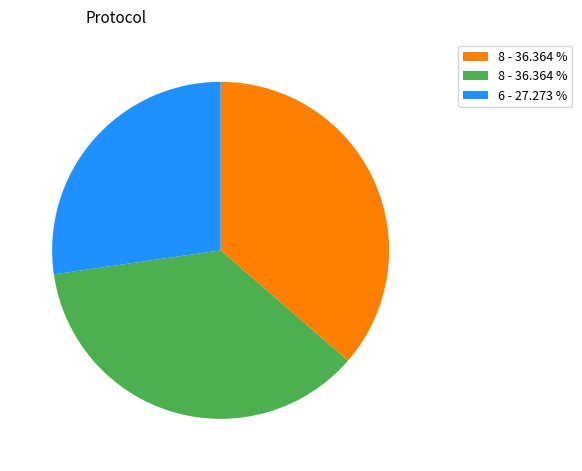

Is there a majority slice in this chart?

No